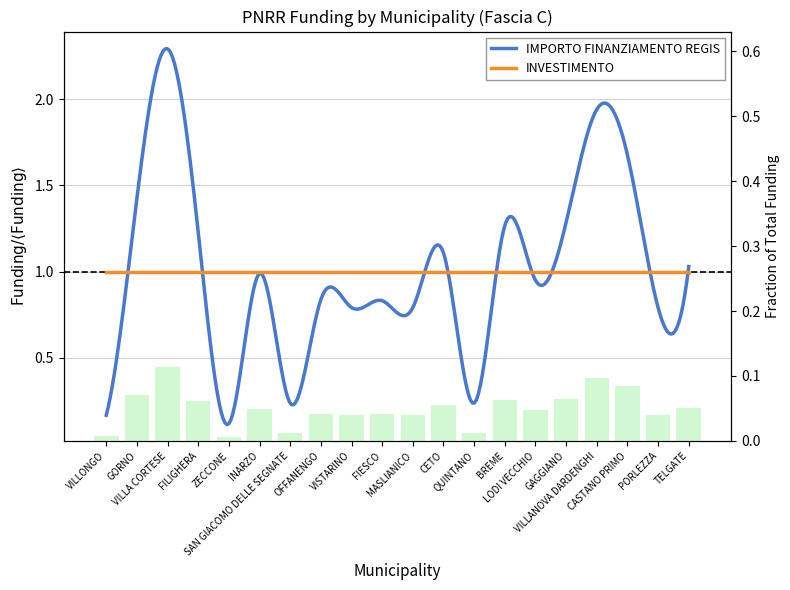

Does the chart contain stacked bars?

No